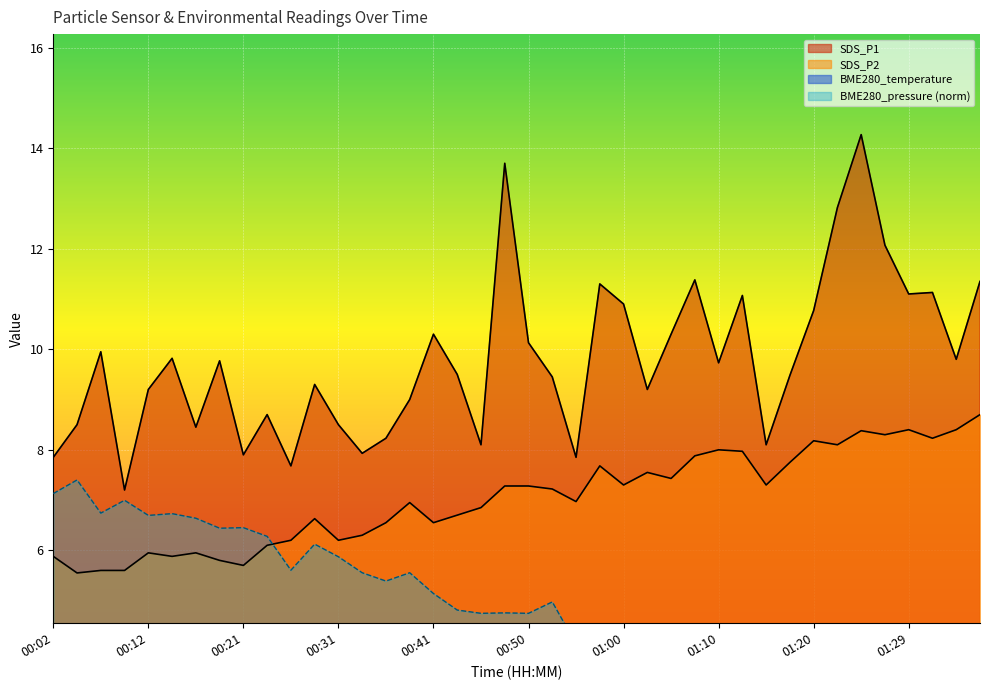

Is it true that SDS_P2 equals 6.2 at 00:31?

True